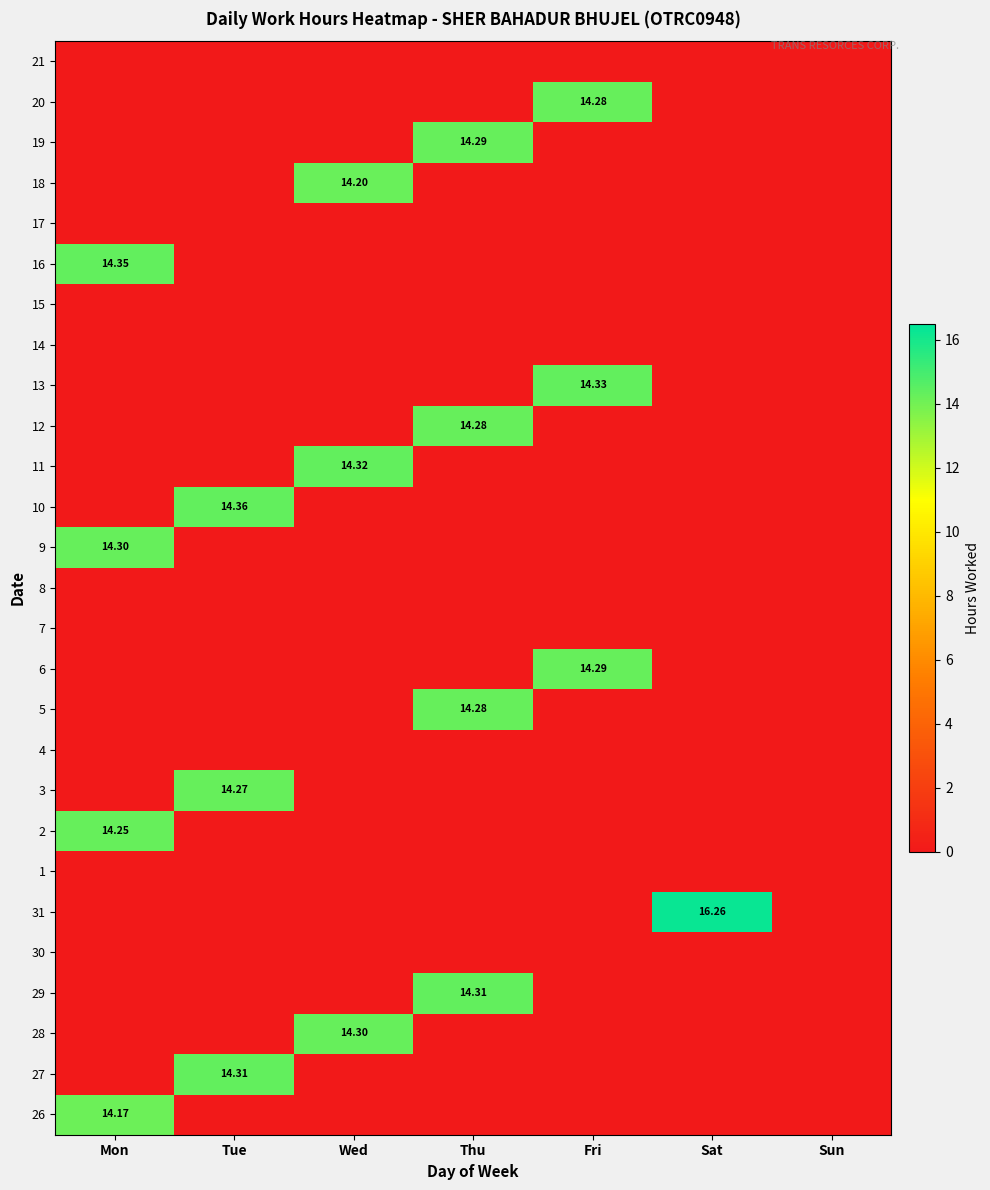

Is the value of 11 at Wed greater than the value of 27 at Fri?

Yes